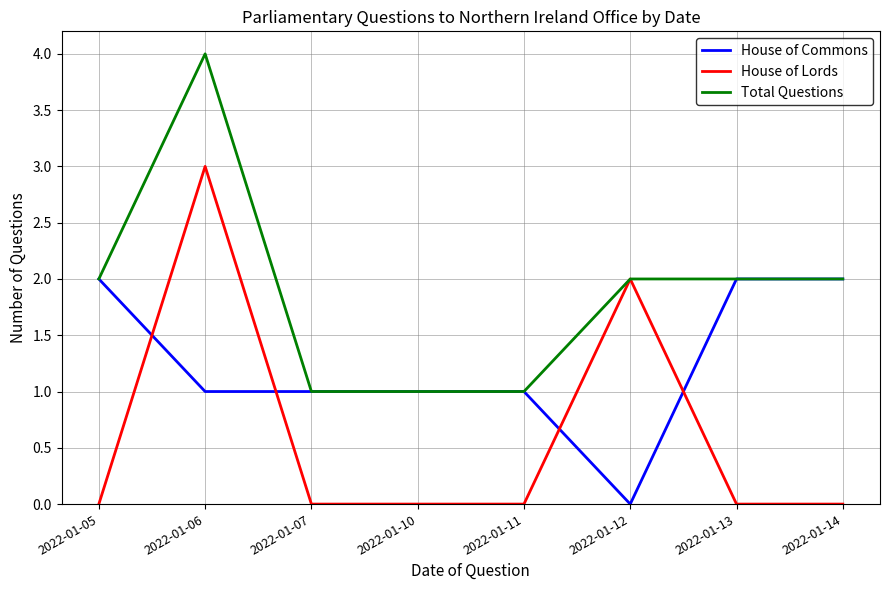

List the series in order of their overall mean, lowest first.

House of Lords, House of Commons, Total Questions